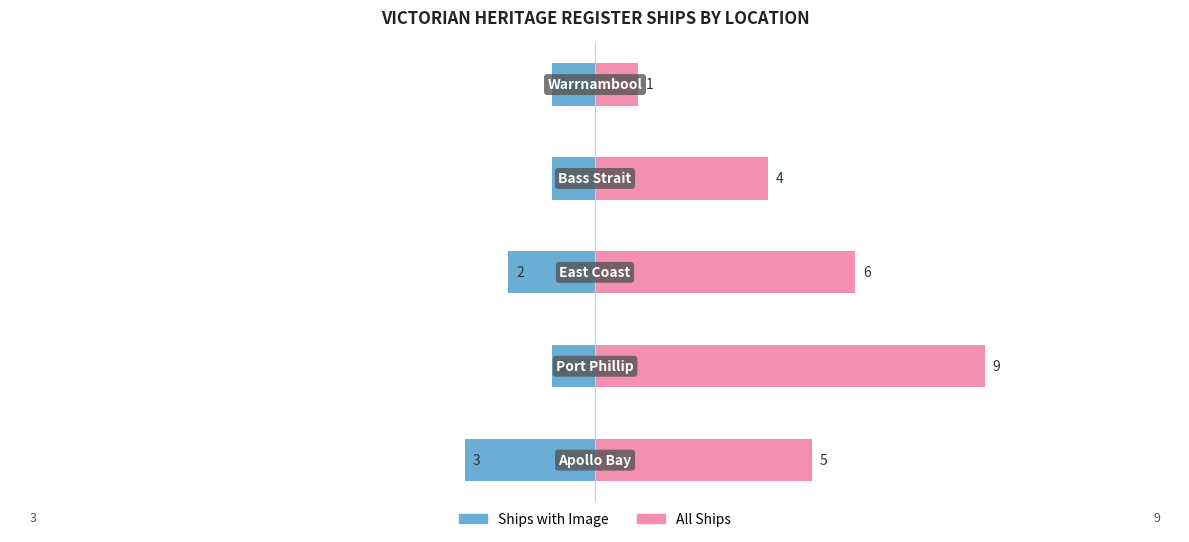

Which series has the widest spread of values?

All Ships